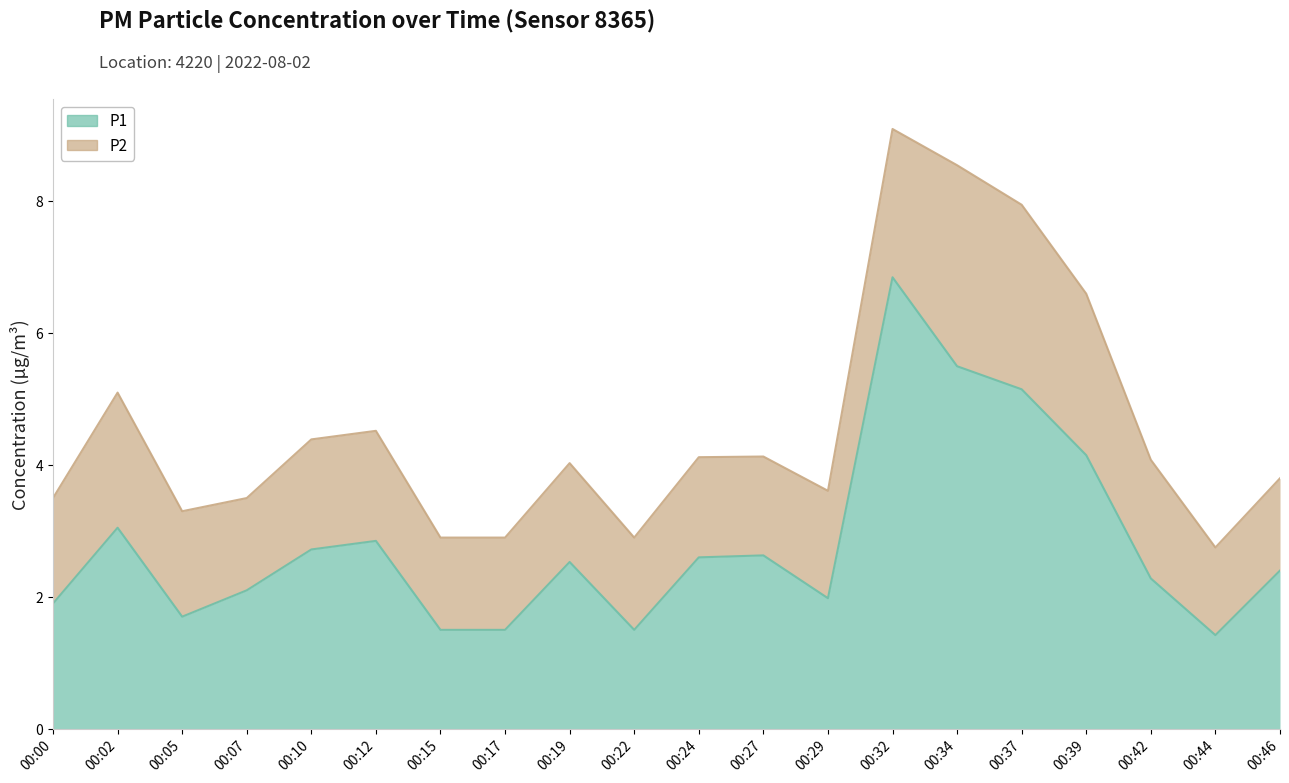

At which label is the value closest to 4?

00:39